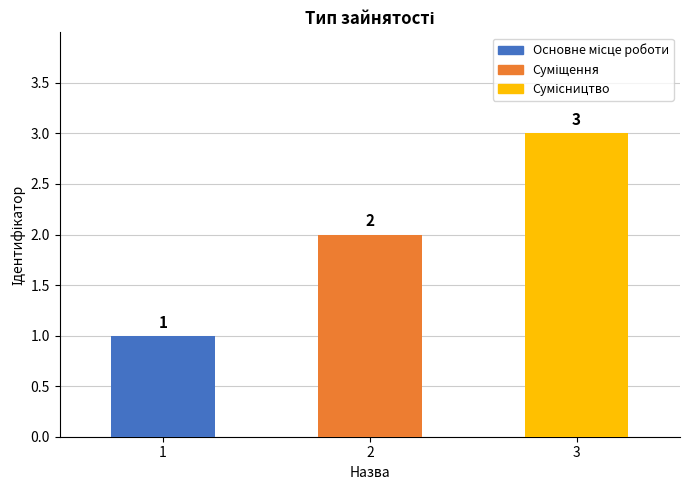

What is the maximum value shown in the chart?

3